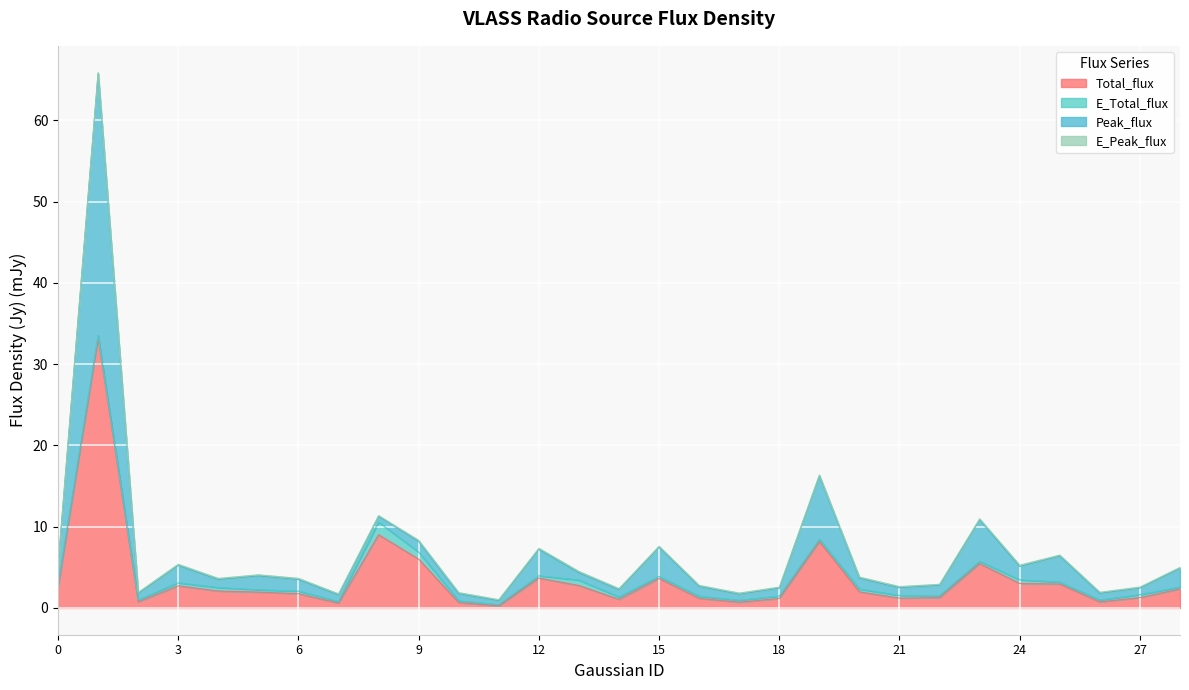

At which label does Peak_flux reach its minimum?

11